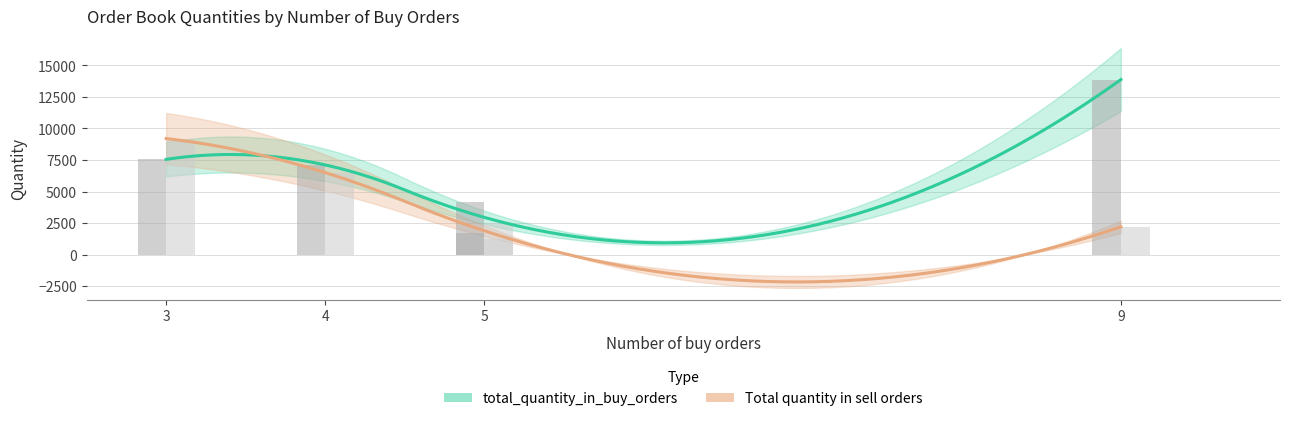

Which has a higher value, 5 or 5?

5